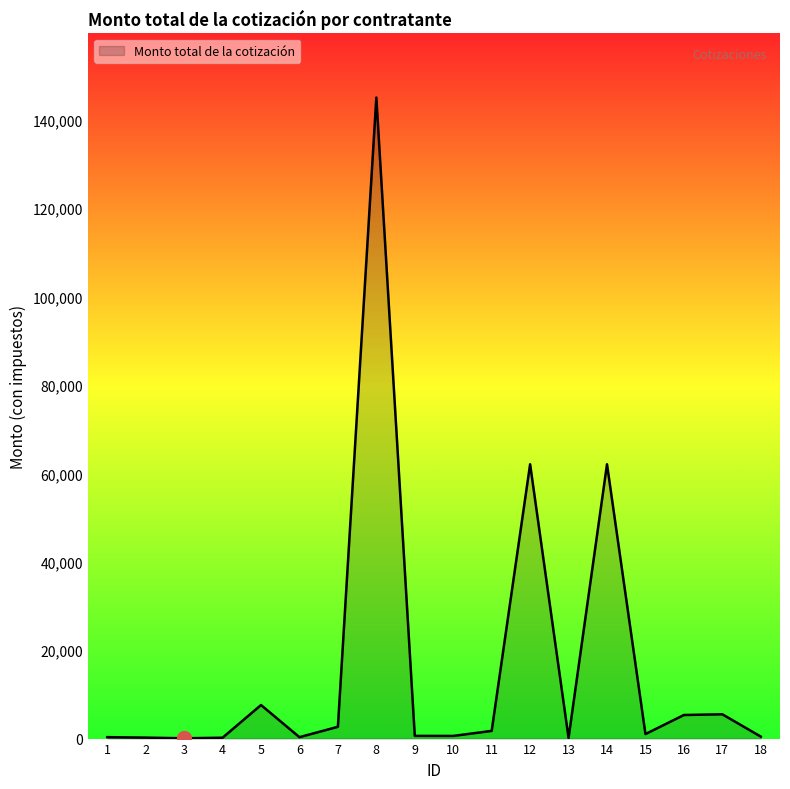

Approximately how many times larger is the value at 1 compared to 7?

0.1